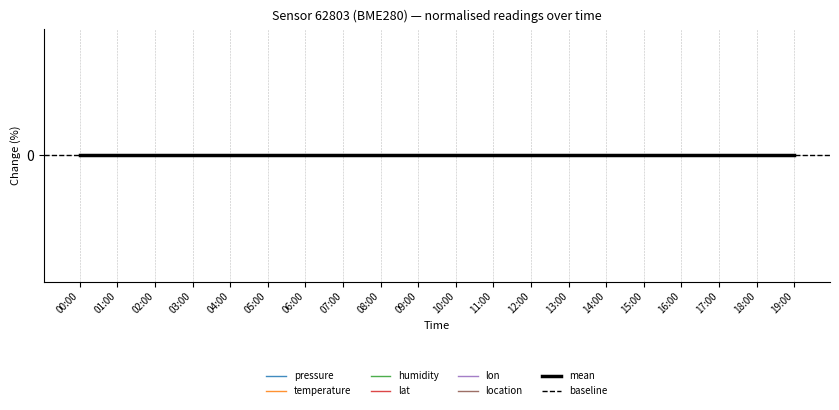

The value of lon at 04:00 is 14.9. True or false?

False